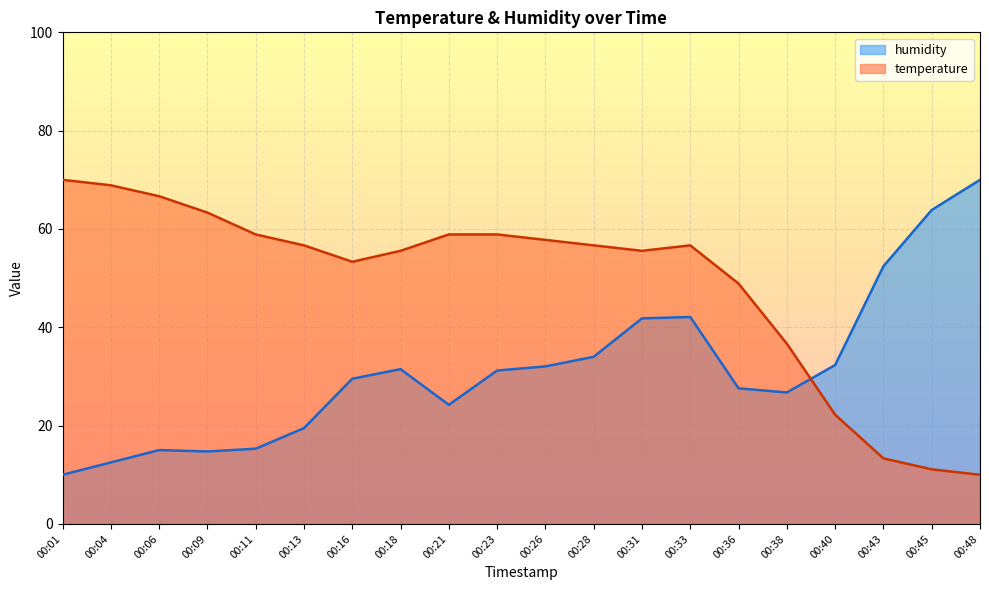

Reading left to right, transcribe all the data shown in this chart.

temperature: 70.0	68.9	66.7	63.3	58.9	56.7	53.3	55.6	58.9	58.9	57.8	56.7	55.6	56.7	48.9	36.7	22.2	13.3	11.1	10.0
humidity: 10.0	12.5	15.0	14.7	15.3	19.5	29.5	31.5	24.2	31.2	32.0	34.0	41.8	42.1	27.6	26.7	32.3	52.4	63.9	70.0